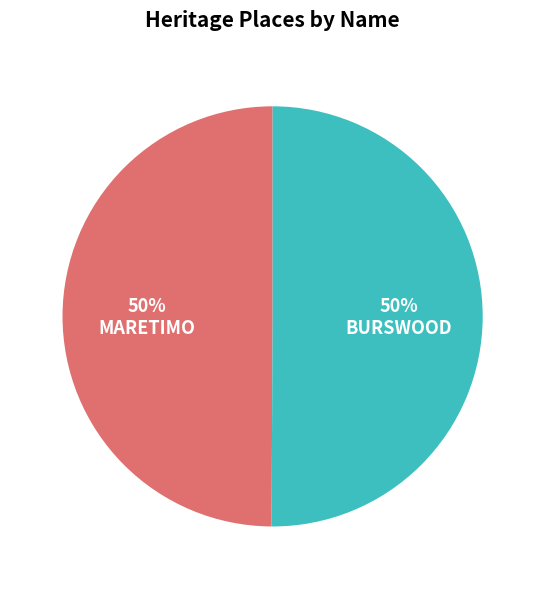

To the nearest percent, what is the average slice percentage?

50%